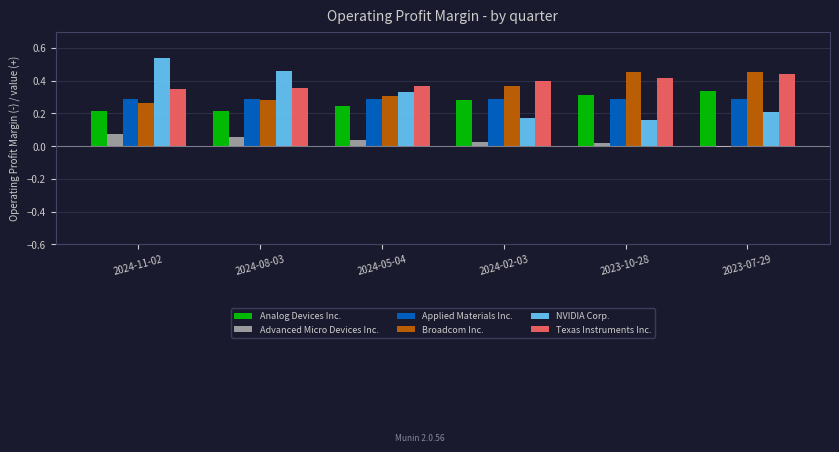

The Texas Instruments Inc. series shows 0.6 at 2024-08-03. True or false?

False